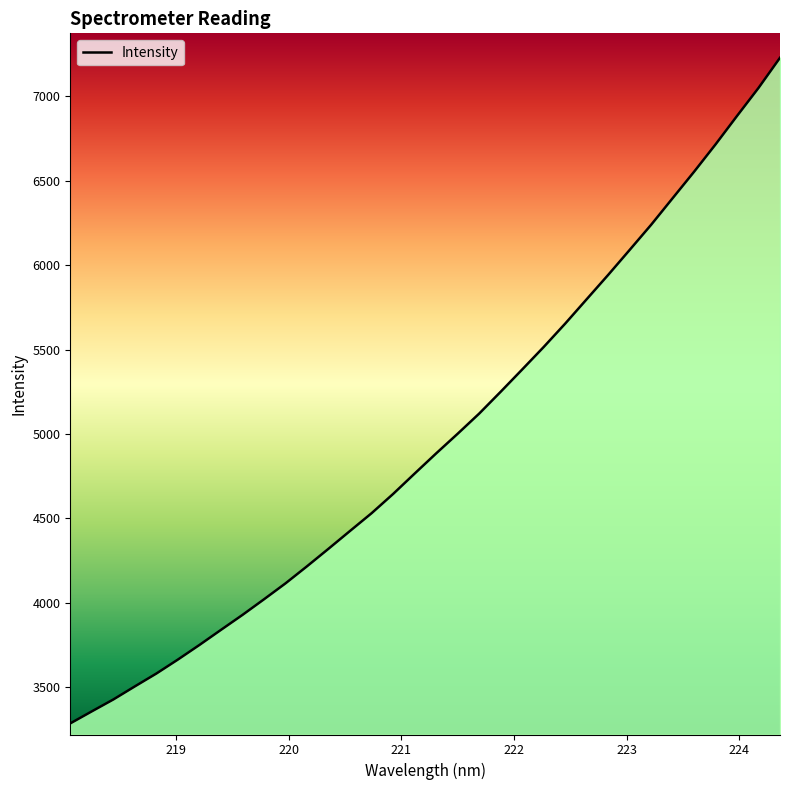

What is the difference between the maximum and minimum values?

3942.5